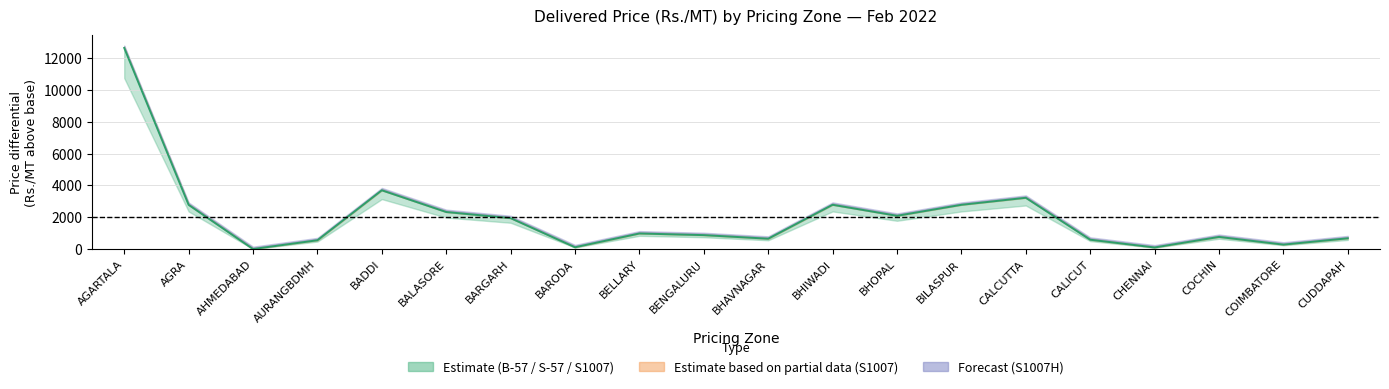

How many data points does each series have?

20